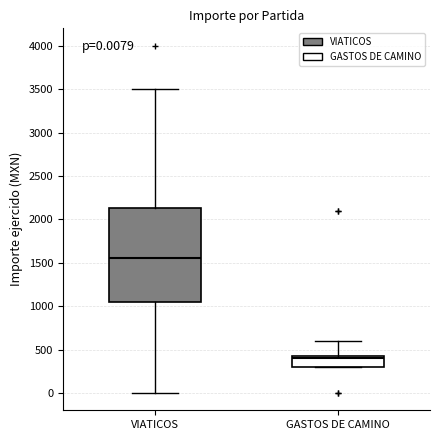

Which box has the lowest median line?

GASTOS DE CAMINO